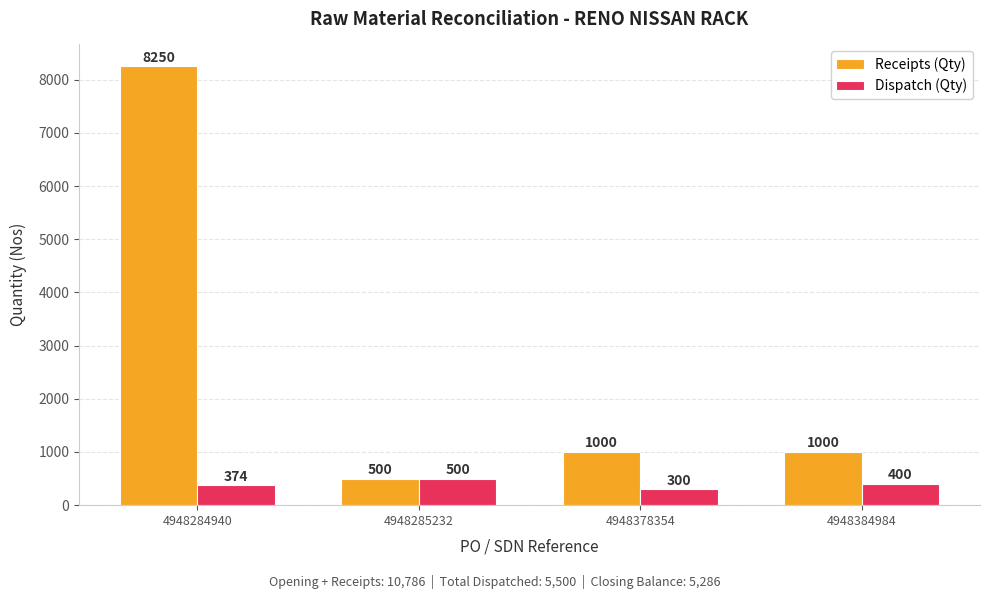

Which series has the largest total across all categories?

Receipts (Qty)